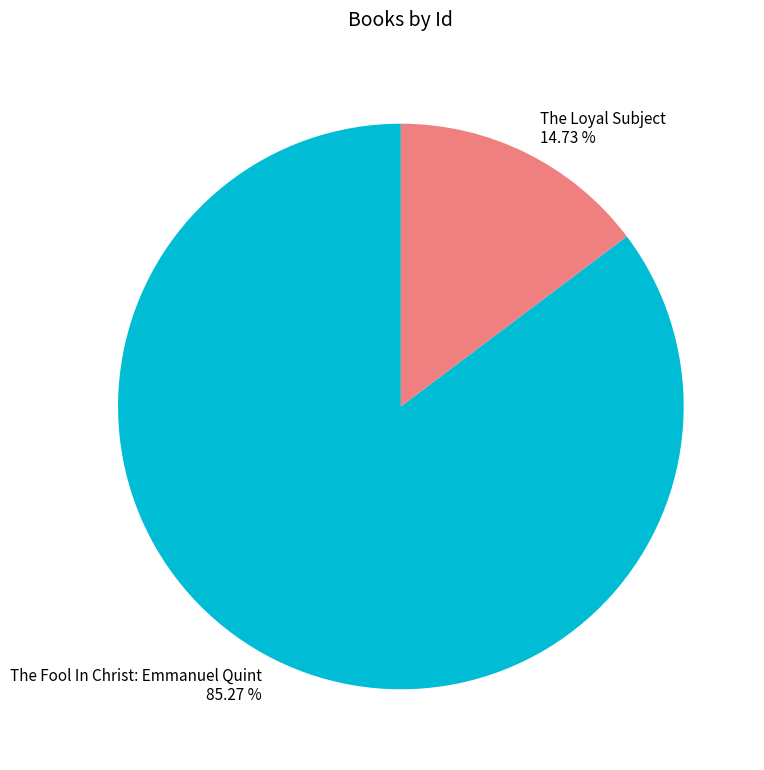

What percentage is the The Fool In Christ: Emmanuel Quint slice, to the nearest percent?

85%